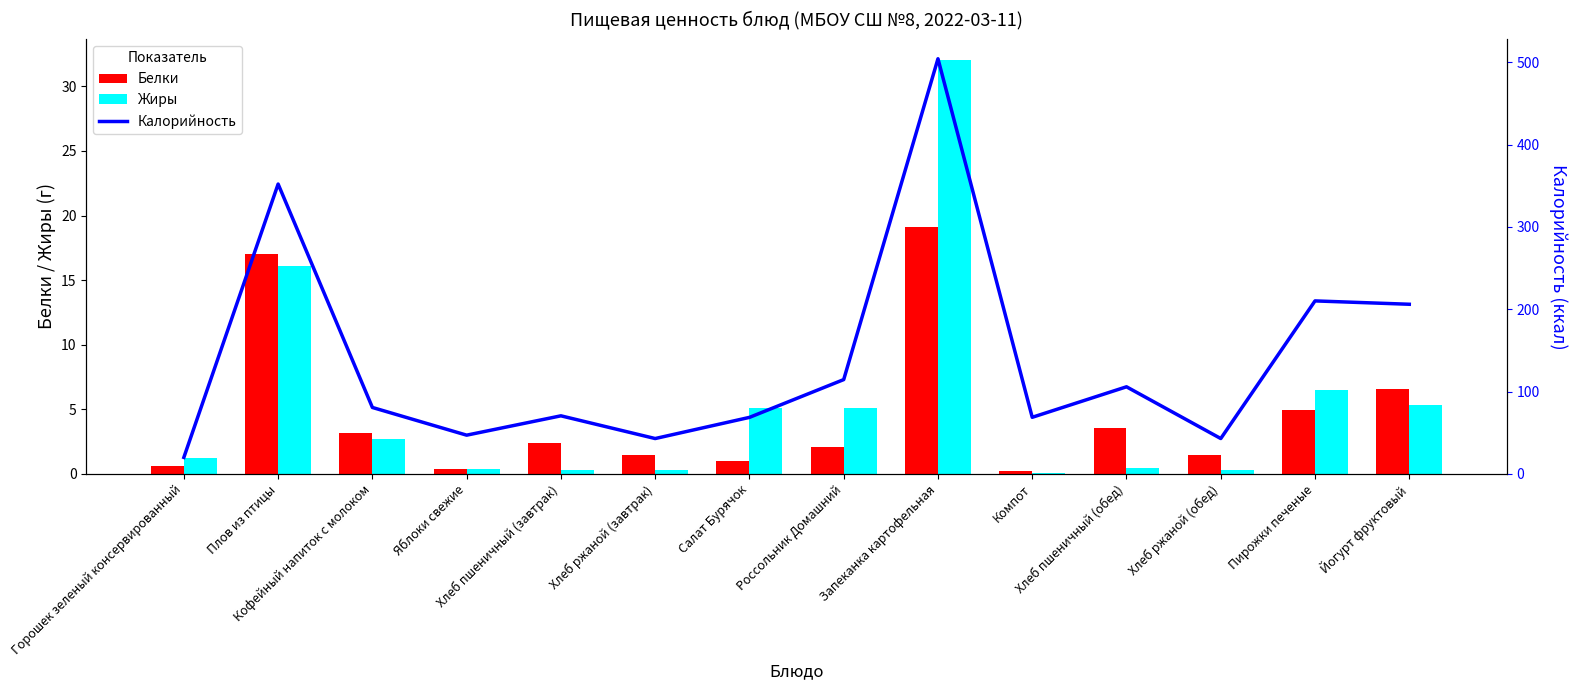

At how many categories does at least one series exceed 165?

4